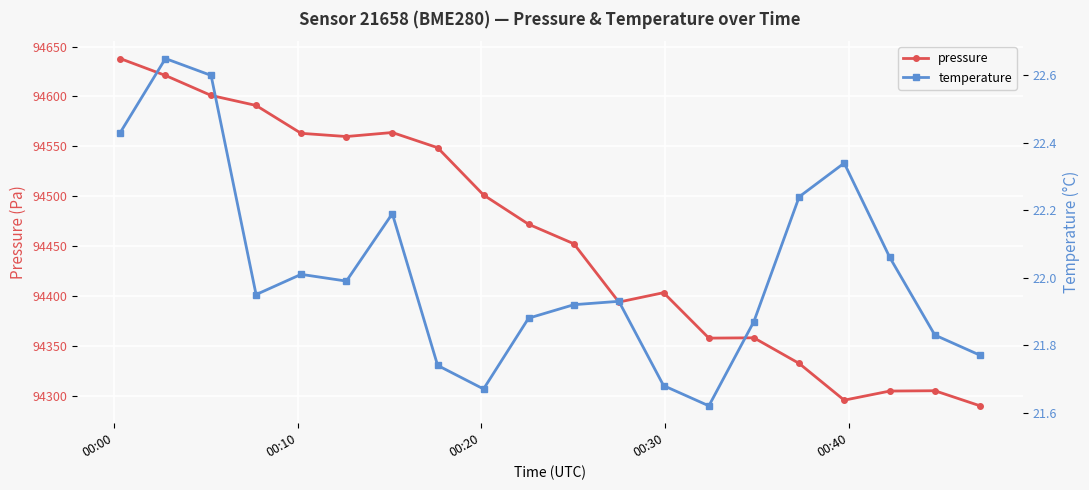

List the series in order of their peak value, highest first.

pressure, temperature